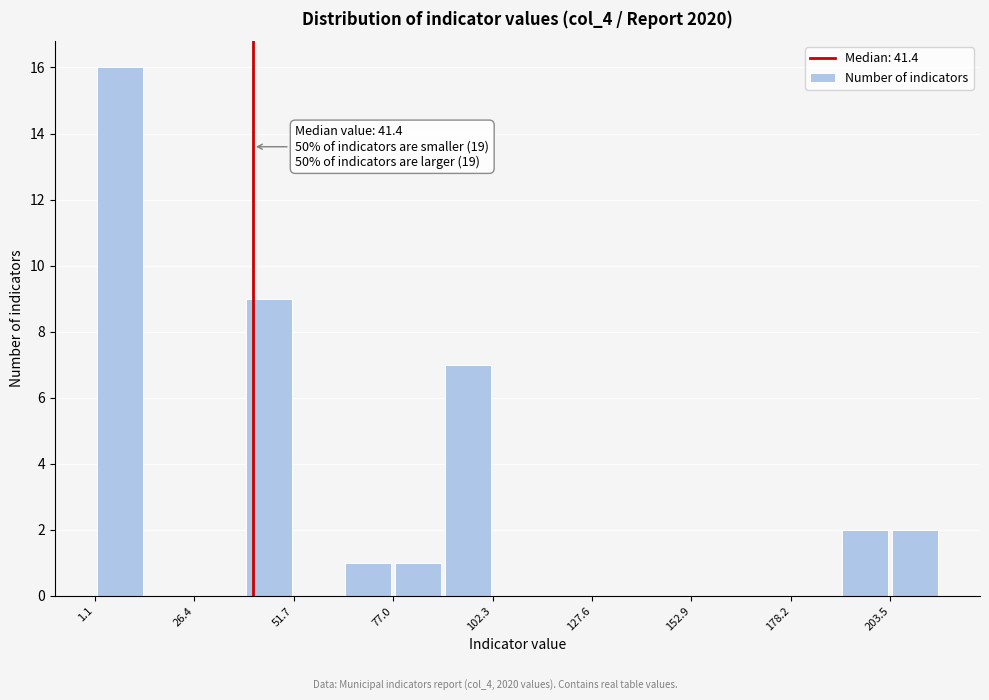

Around what value on the x-axis is the tallest bar? Give the approximate position of its centre, as read against the axis.

5